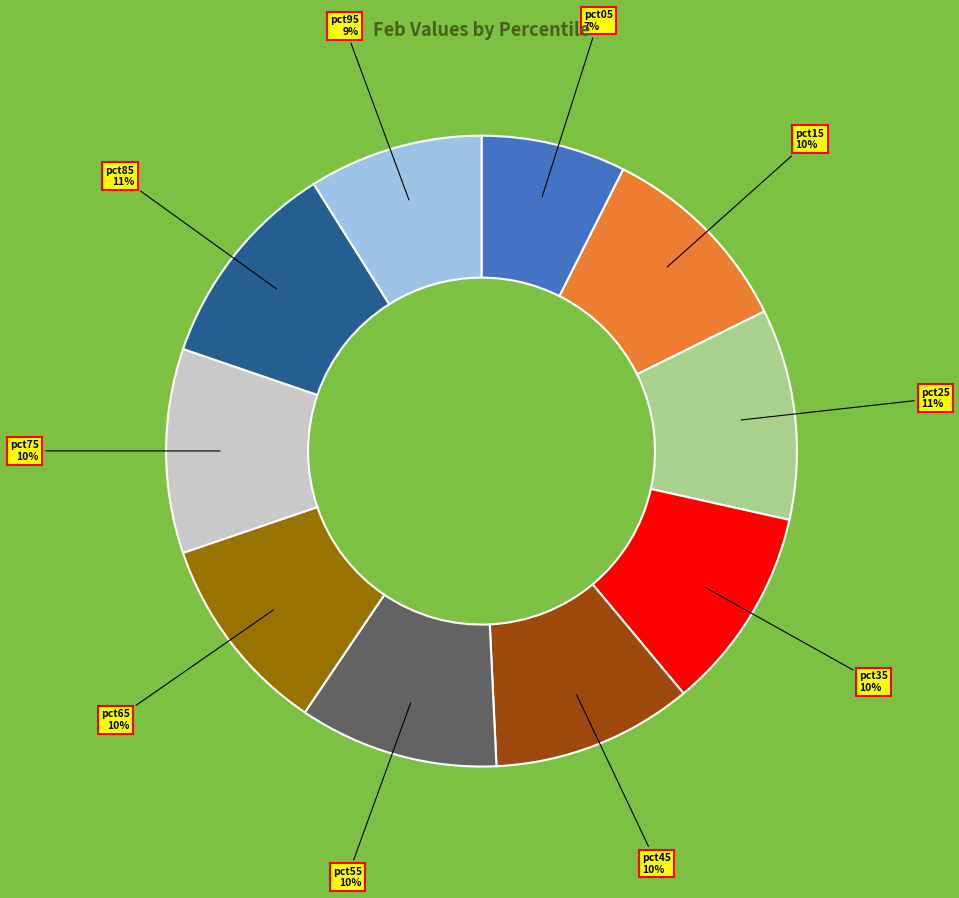

To the nearest percent, what is the average slice percentage?

10%